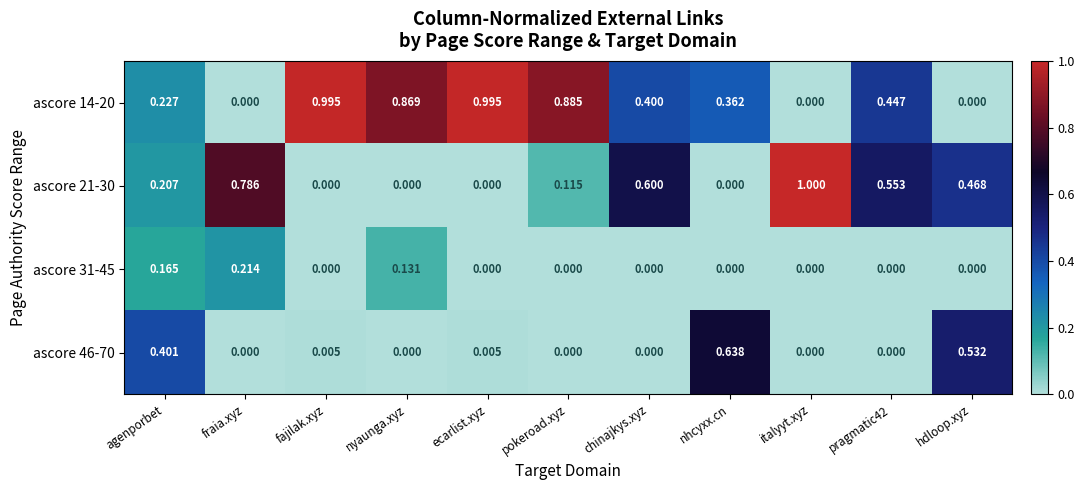

Which series has the largest range (max minus min)?

ascore 21-30